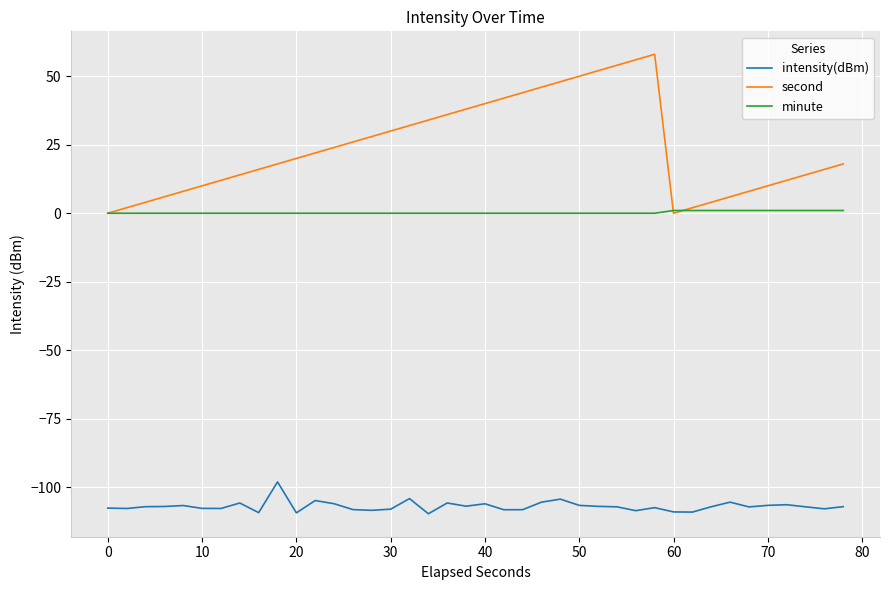

Which series has the widest spread of values?

second